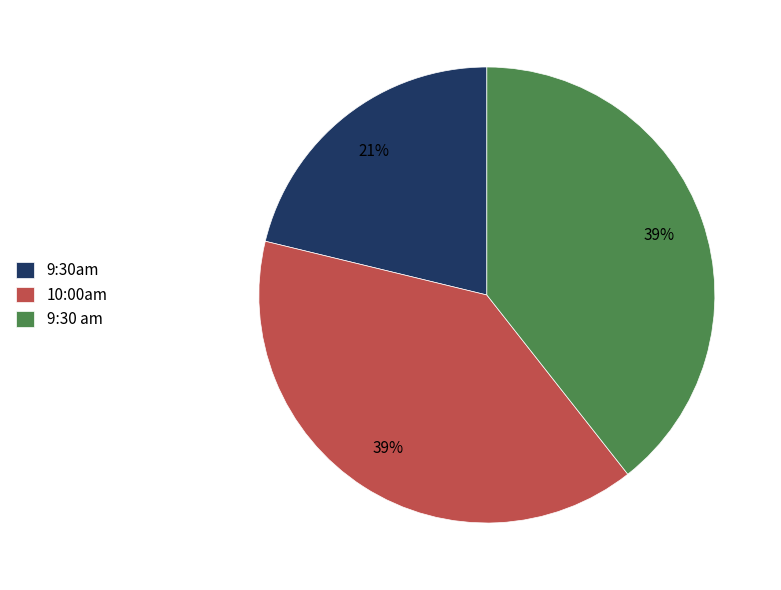

Which category has the smallest portion of the pie?

9:30am